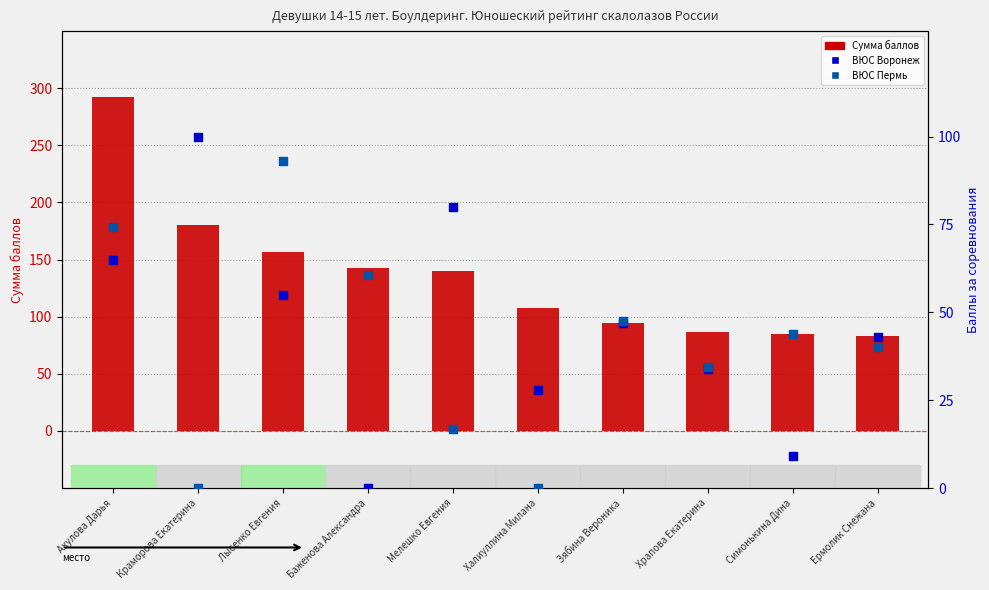

Is the value of ВЮС Воронеж at Храпова Екатерина greater than the value of Сумма баллов at Мелешко Евгения?

No